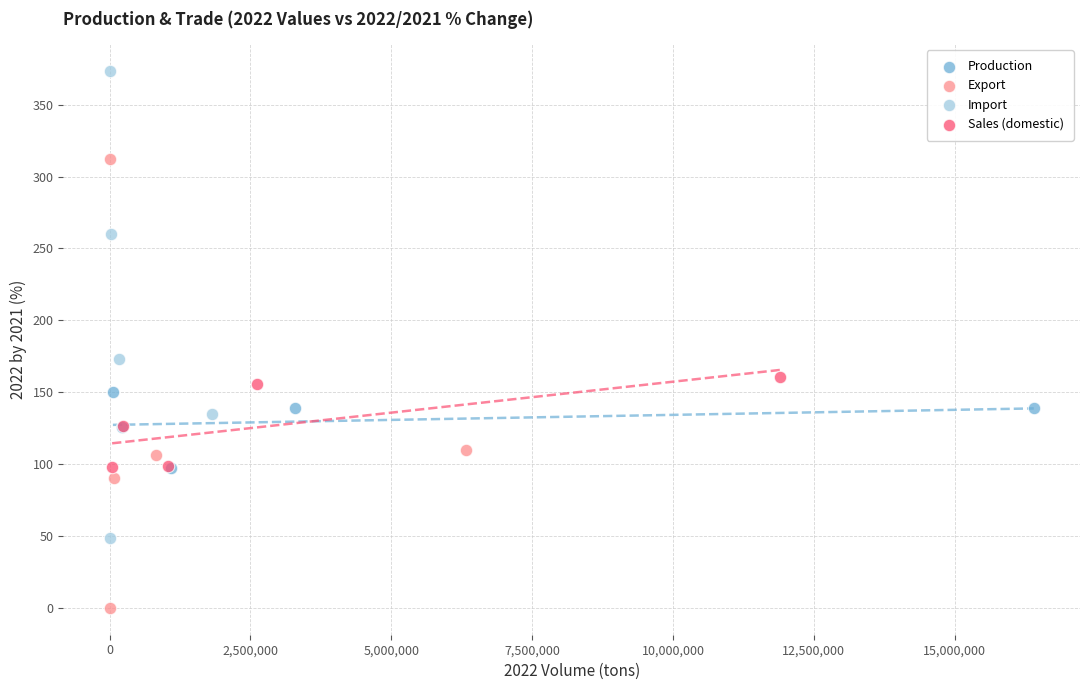

What are all the series names shown in the legend?

Production, Export, Import, Sales (domestic)